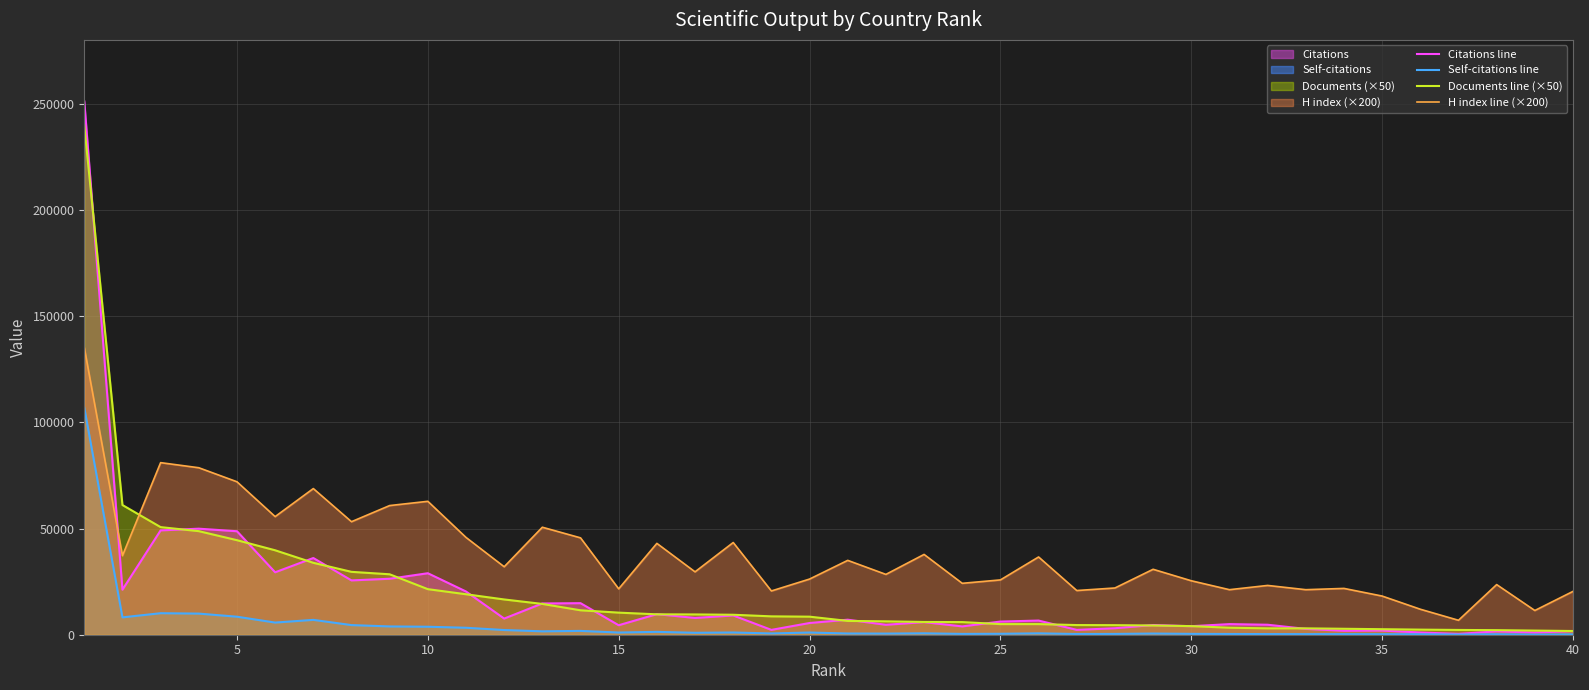

True or false: Documents line (×50) and H index line (×200) intersect in this chart.

True